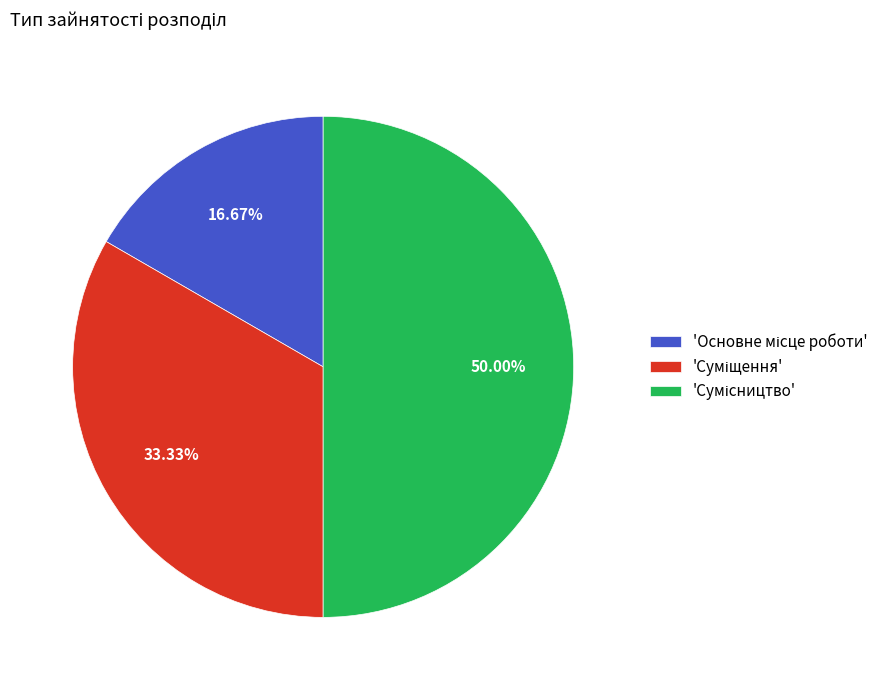

Rank the categories by value from lowest to highest.

Основне місце роботи, Суміщення, Сумісництво